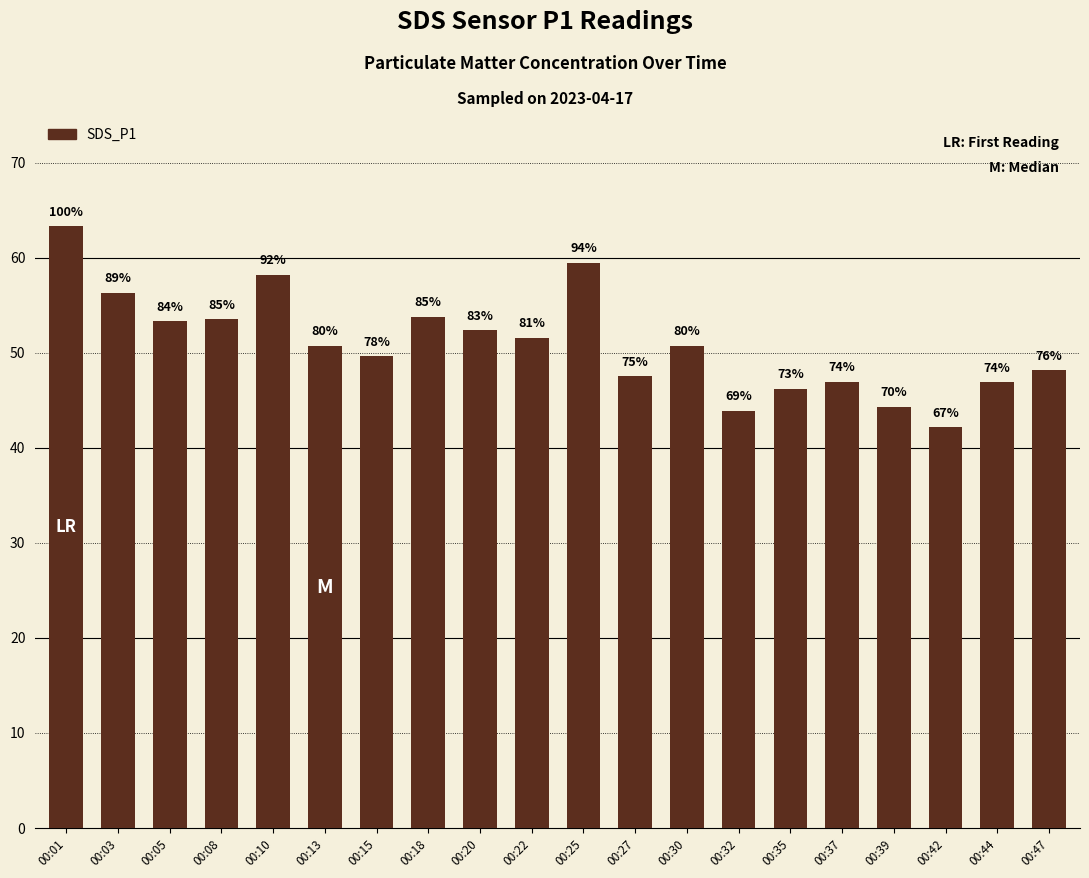

What is the sum of all values?

1018.8